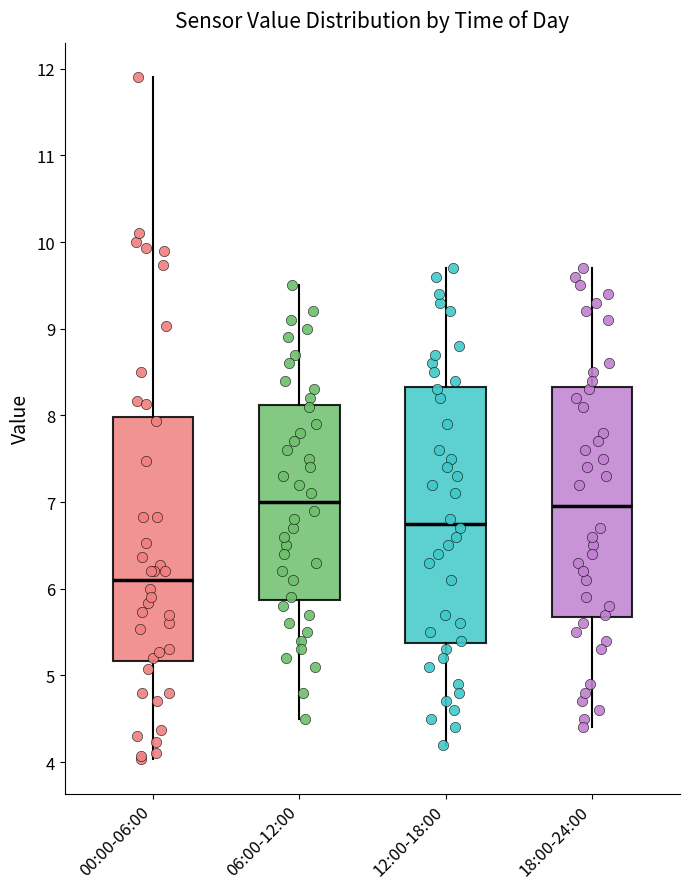

Reading left to right, read every box against the y-axis: the position of its median line, the range the box covers, and the ends of its whiskers. The values are not printed on the chart, so give them approximately, as read against the axis.

00:00-06:00: median 6.1, box 5.2 to 8.0, whiskers 4.0 to 11.9
06:00-12:00: median 7.0, box 5.9 to 8.1, whiskers 4.5 to 9.5
12:00-18:00: median 6.8, box 5.4 to 8.3, whiskers 4.2 to 9.7
18:00-24:00: median 7.0, box 5.7 to 8.3, whiskers 4.4 to 9.7